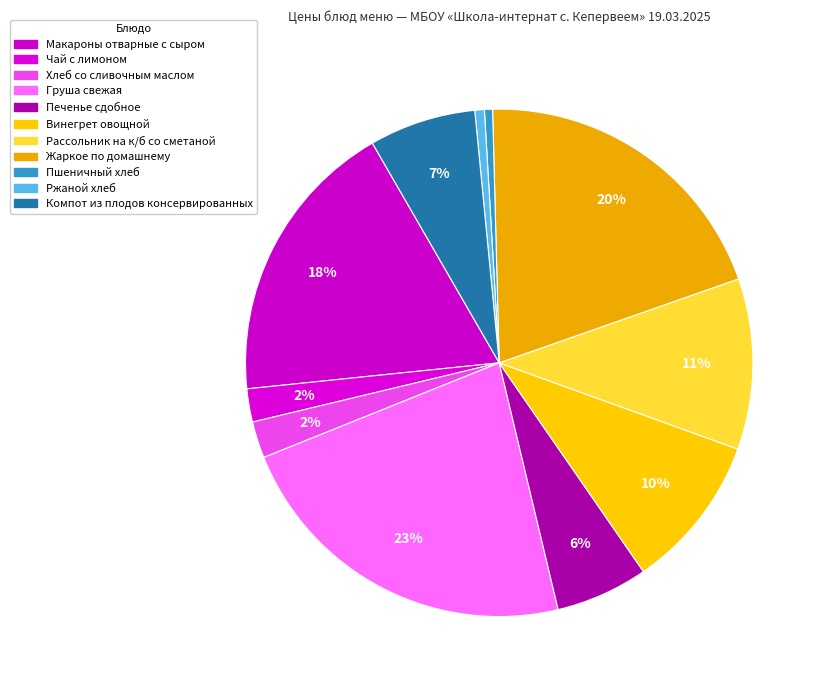

Is it true that Чай с лимоном is 2% of the pie?

True